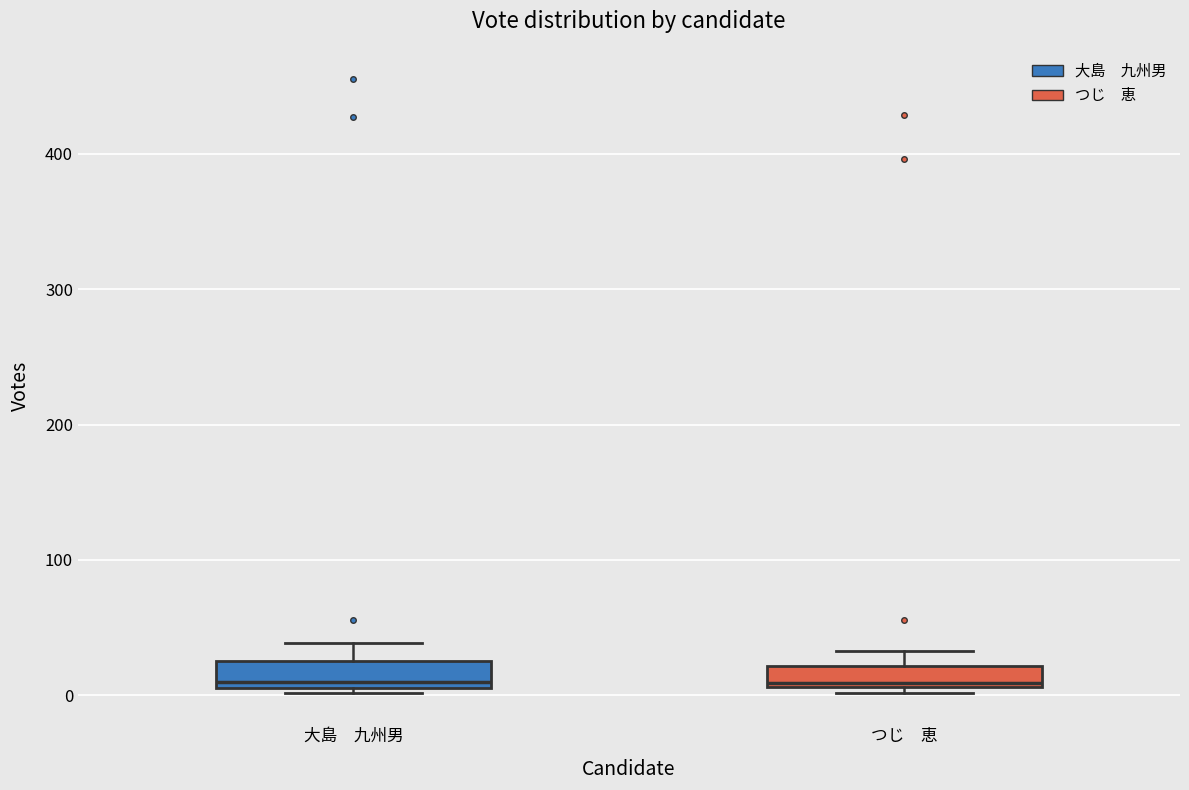

Where is the lower edge of the box for つじ 恵 on the y-axis? The values are not printed on the chart, so give them approximately, as read against the axis.

10